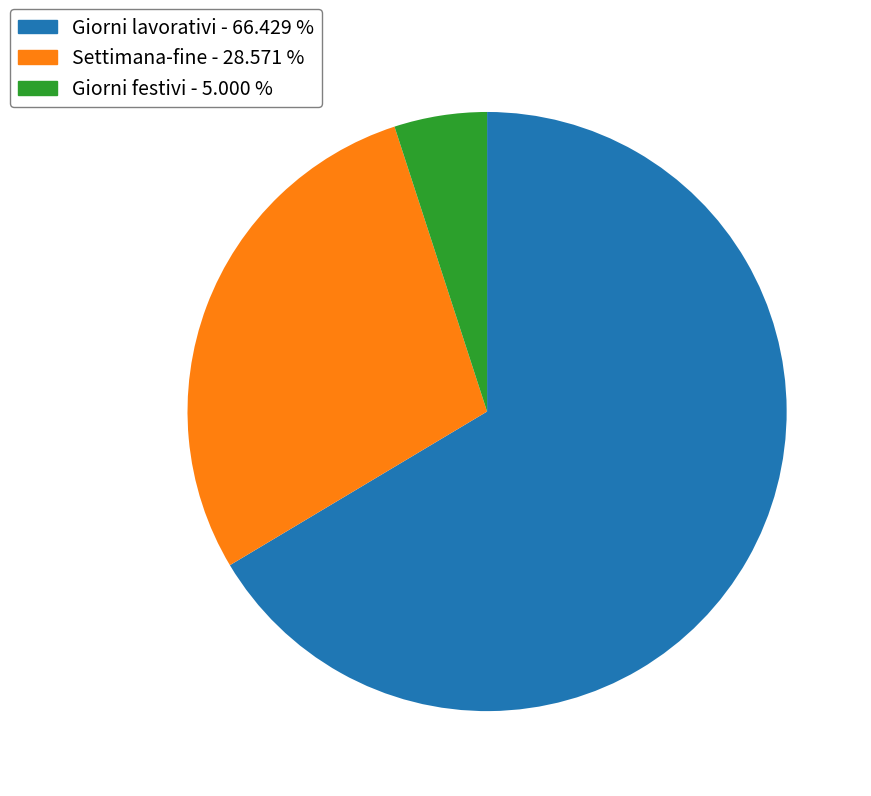

Count the number of slices in the pie.

3